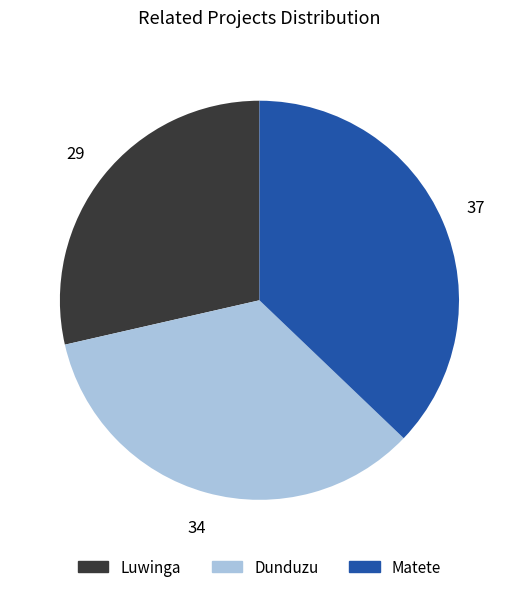

Which has a higher value, Luwinga or Dunduzu?

Dunduzu